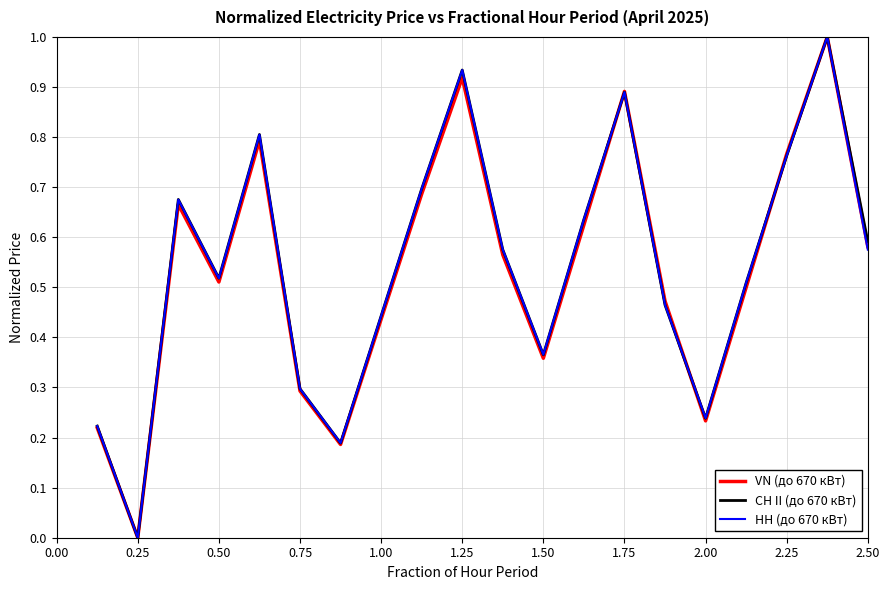

What is the difference between the second highest and minimum values in the НН (до 670 кВт) series?

0.9